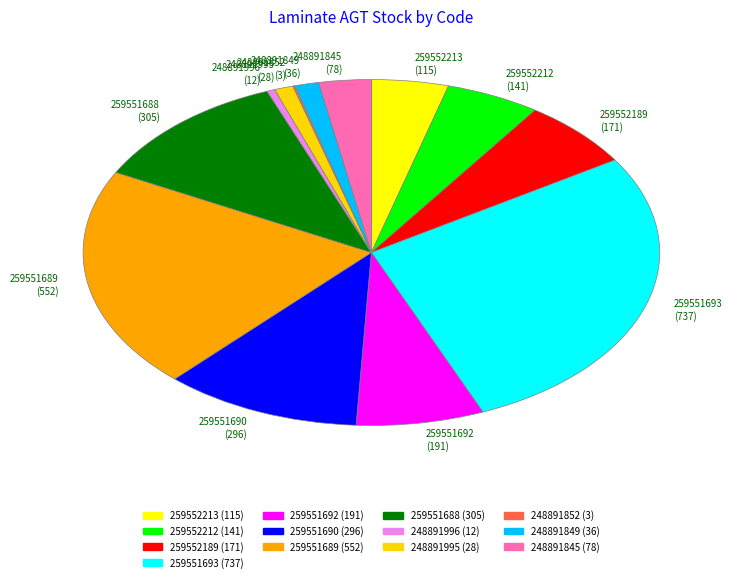

Approximately how many times larger is the value at 259551688 (305) compared to 259551693 (737)?

0.4